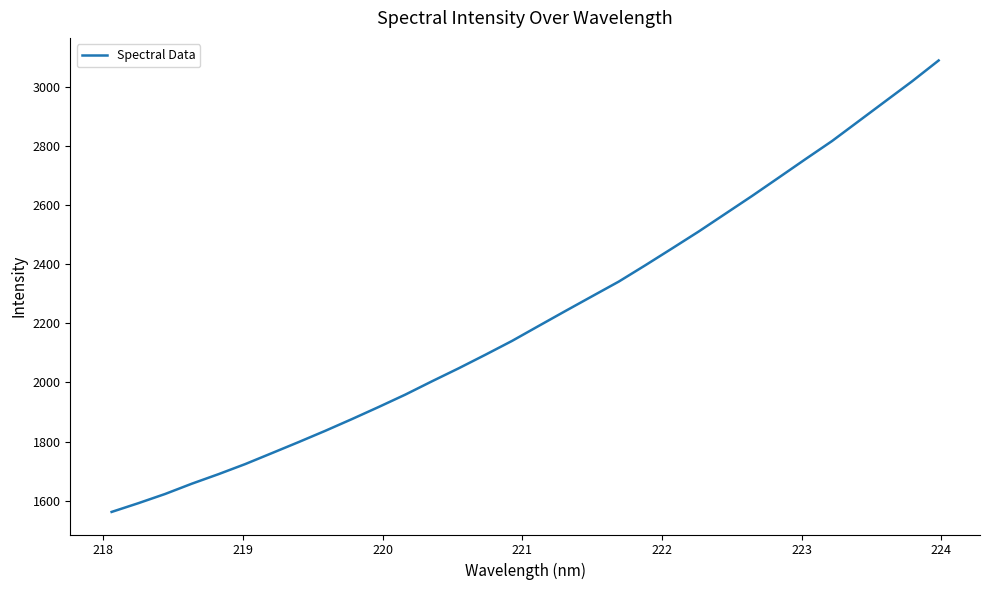

What is the average value?

2222.7